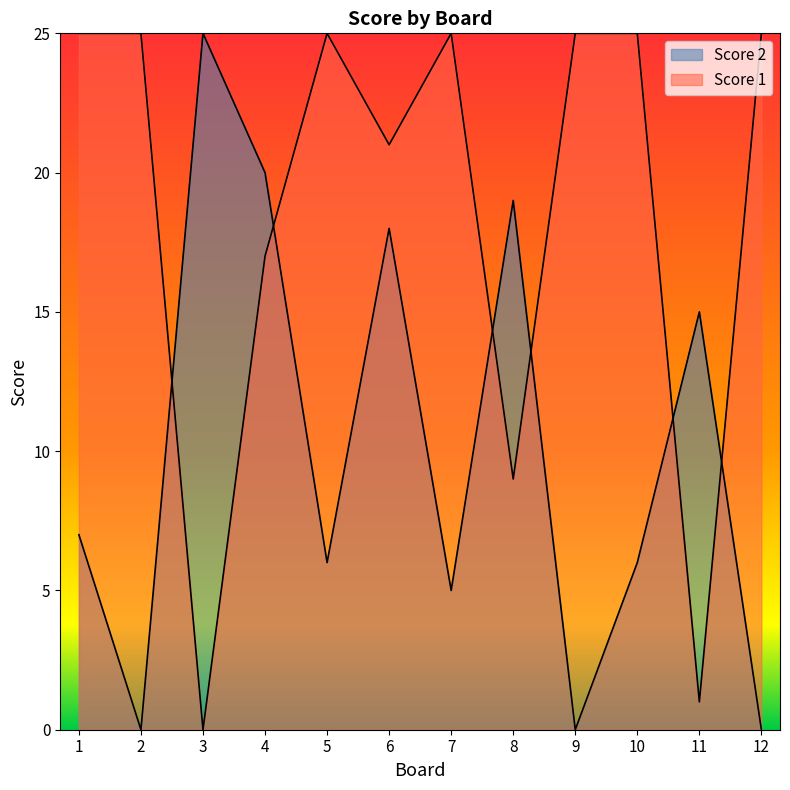

Where is Score 2 nearest to the value 12?

11